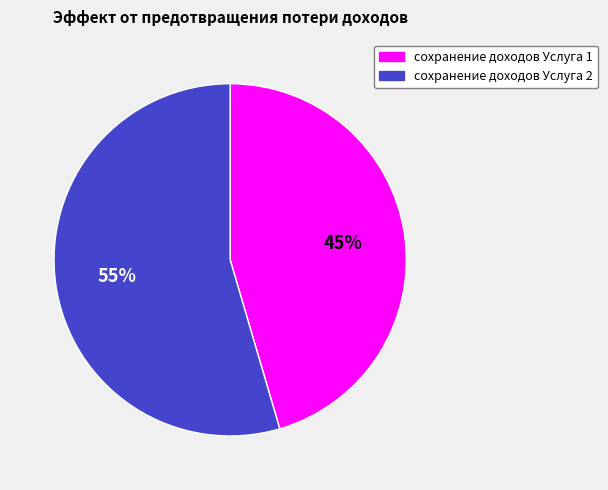

Is сохранение доходов Услуга 1 the majority of the pie?

No